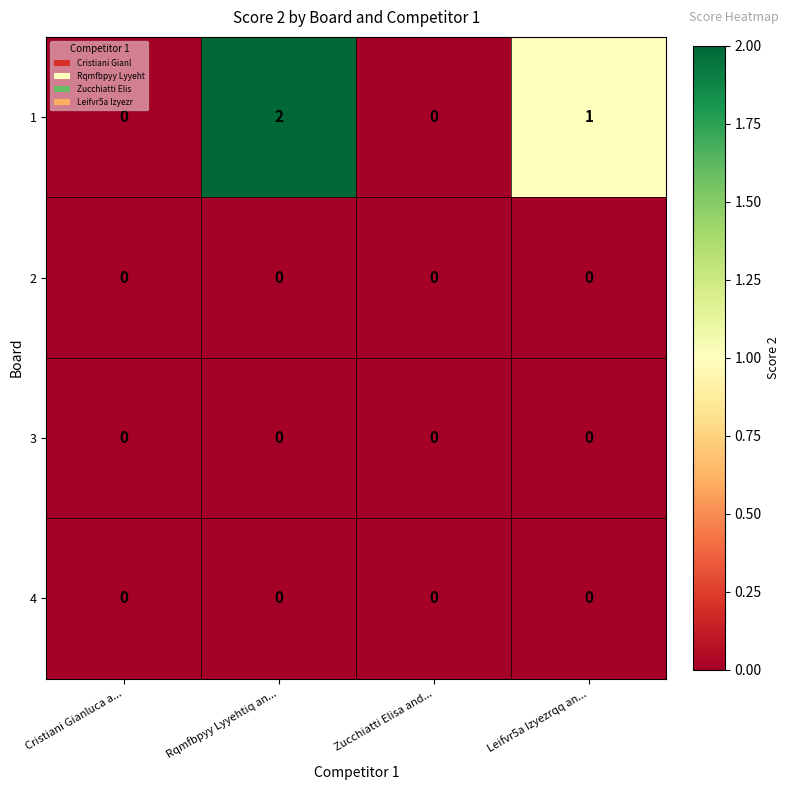

Reading right to left, extract all data points from this chart.

1: Leifvr5a Izyezrqq an...=1	Zucchiatti Elisa and...=0	Rqmfbpyy Lyyehtiq an...=2	Cristiani Gianluca a...=0
2: Leifvr5a Izyezrqq an...=0	Zucchiatti Elisa and...=0	Rqmfbpyy Lyyehtiq an...=0	Cristiani Gianluca a...=0
3: Leifvr5a Izyezrqq an...=0	Zucchiatti Elisa and...=0	Rqmfbpyy Lyyehtiq an...=0	Cristiani Gianluca a...=0
4: Leifvr5a Izyezrqq an...=0	Zucchiatti Elisa and...=0	Rqmfbpyy Lyyehtiq an...=0	Cristiani Gianluca a...=0